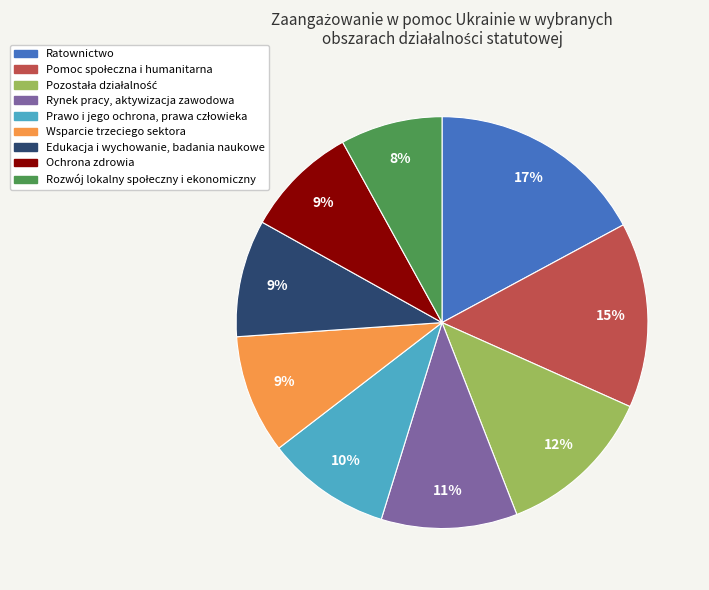

Does any single category account for the majority?

No